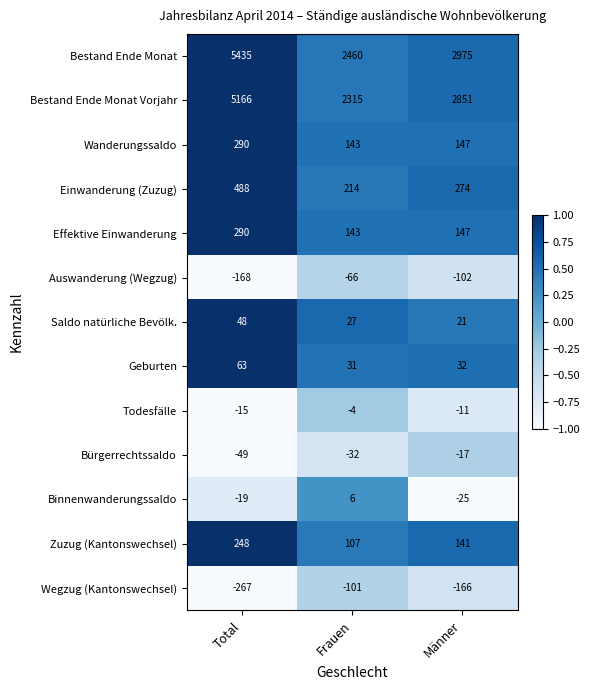

What is the total value across all series at Total?

11510